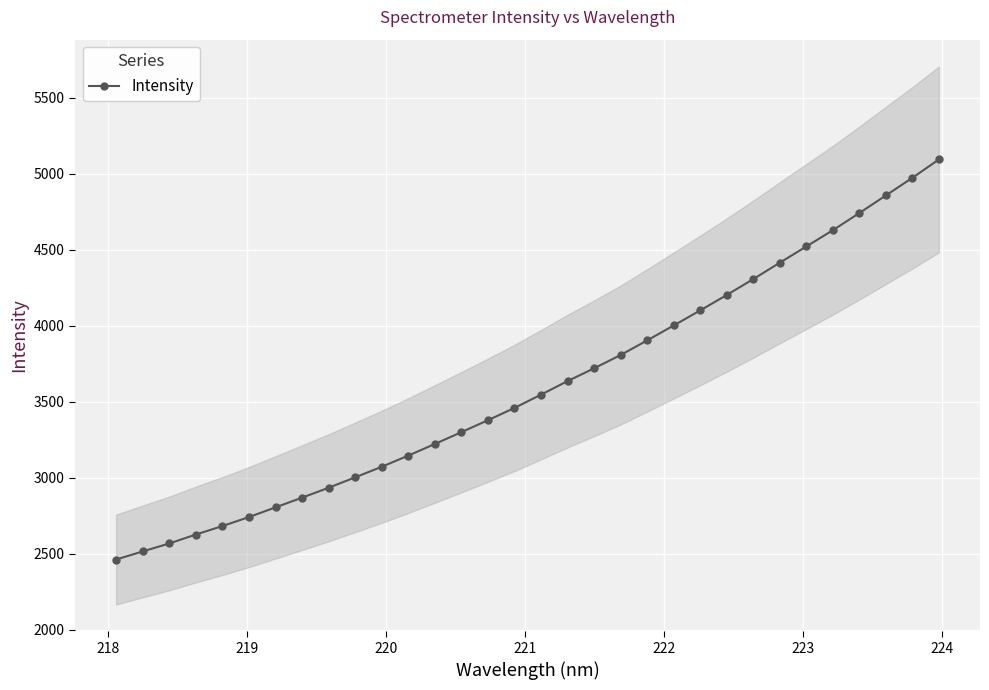

Does the chart display data point markers on the line(s)?

Yes